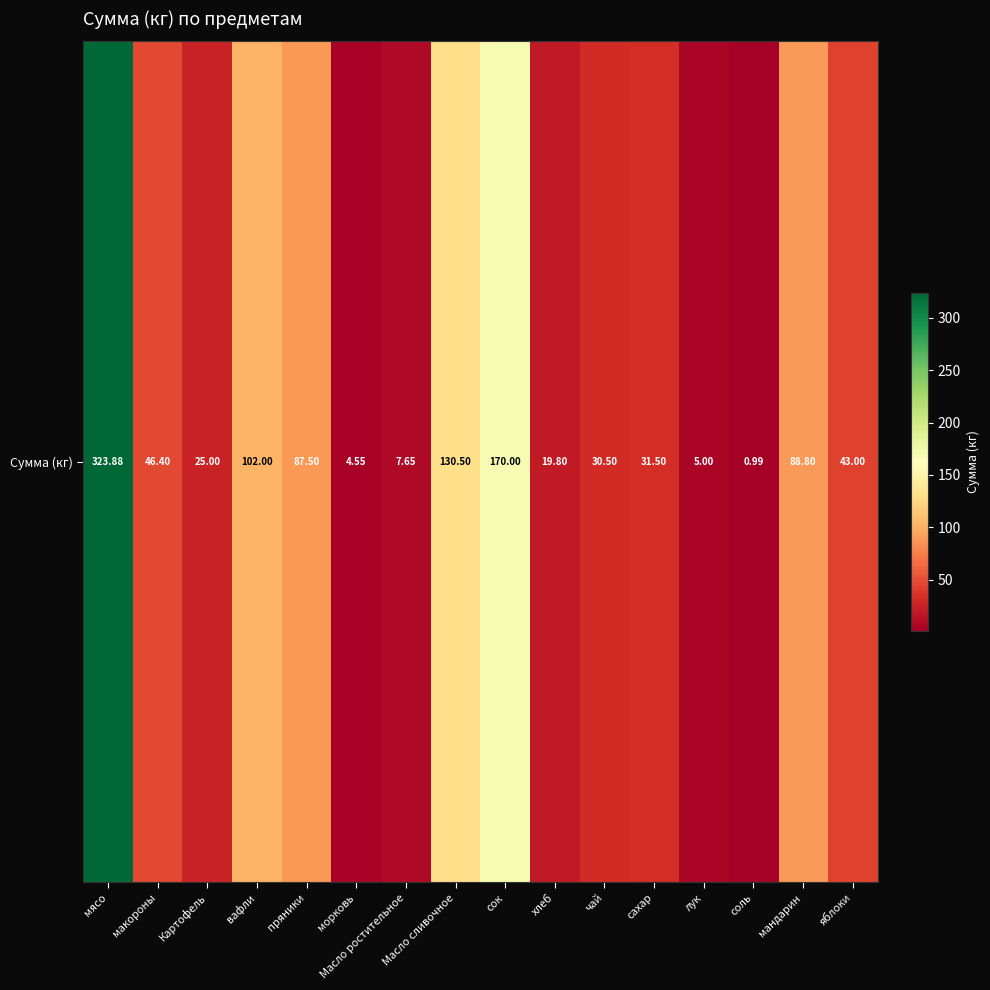

True or false: the data shows 30.5 at чай.

True